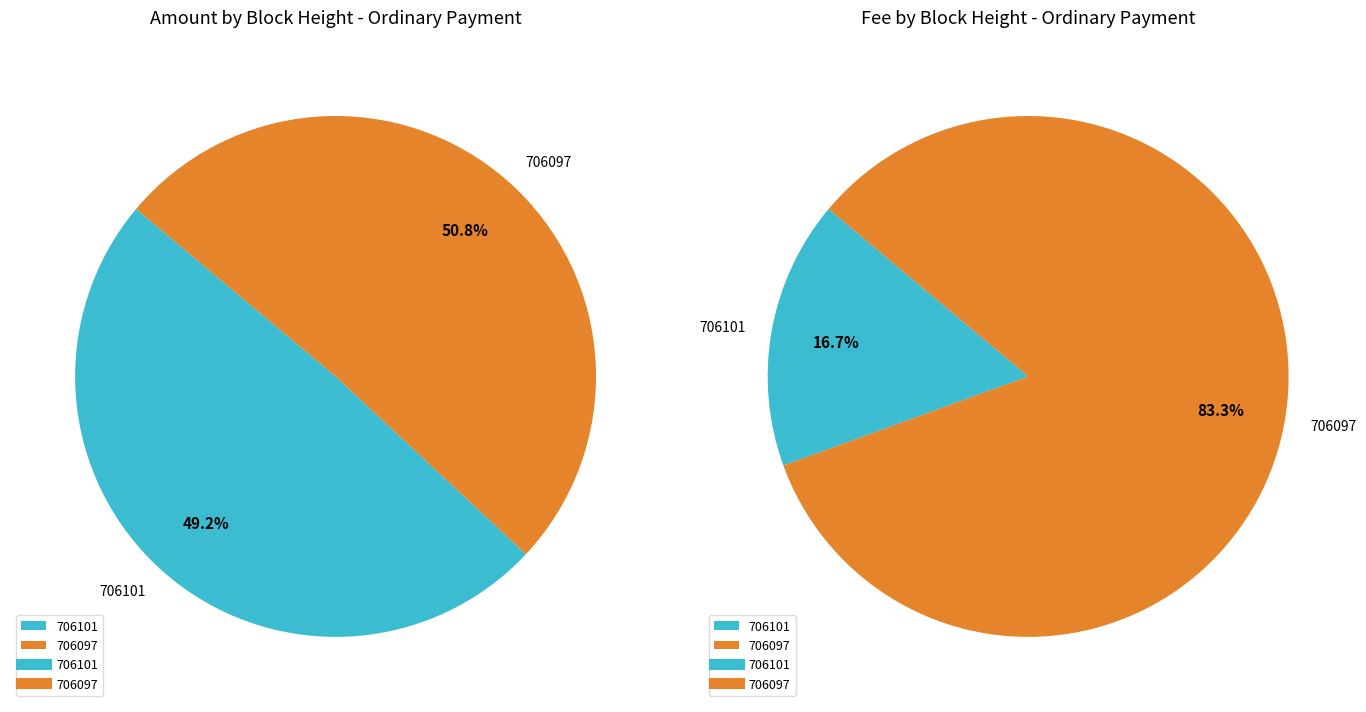

Which category has the biggest portion of the pie?

706097